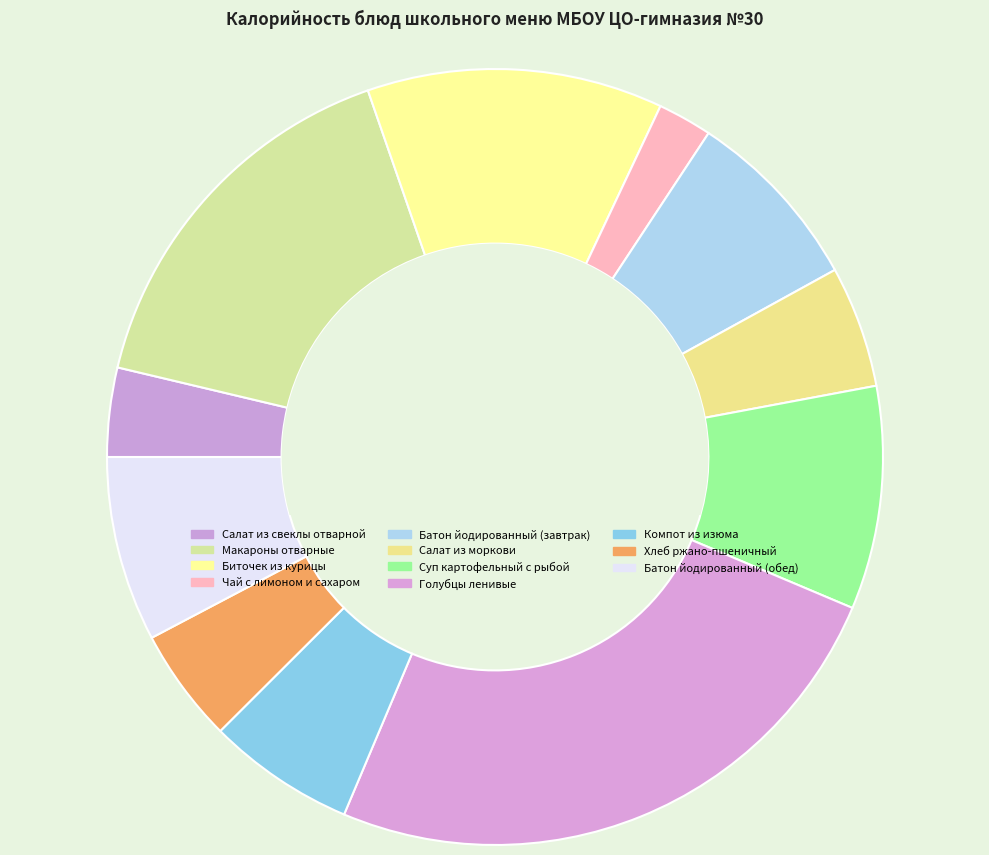

Which category has the smallest portion of the pie?

Чай с лимоном и сахаром